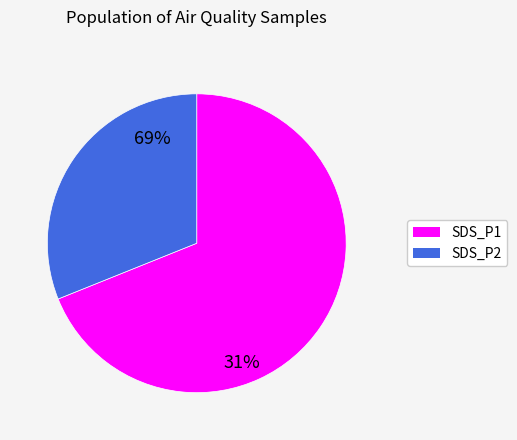

Do SDS_P2 and SDS_P1 together represent more than half of the pie?

Yes